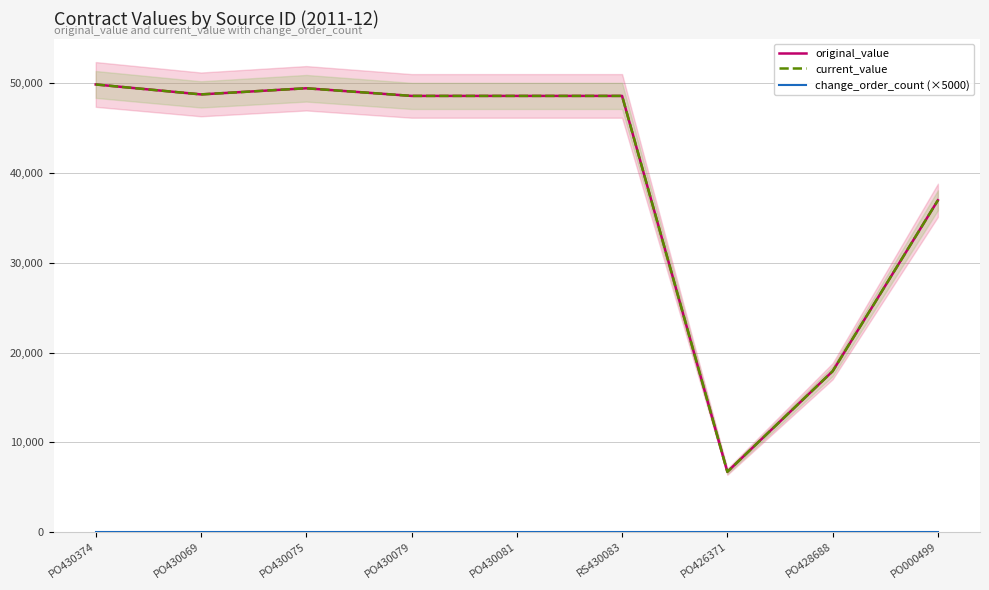

True or false: change_order_count (×5000) has more than 0 interior local peaks.

False